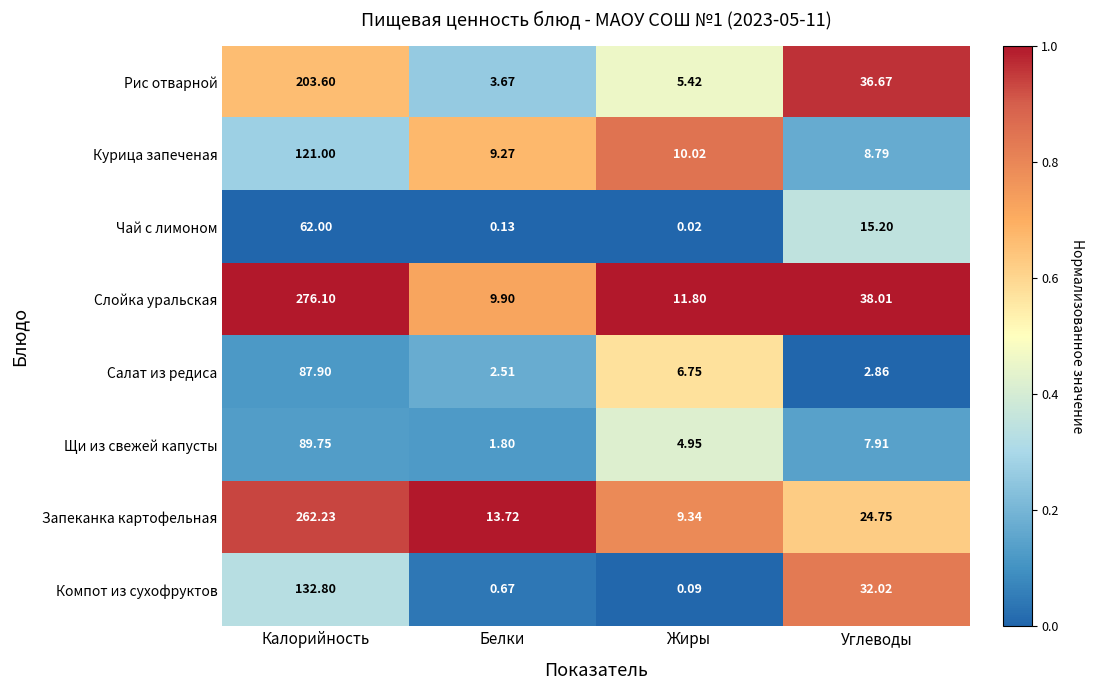

Between Калорийность and Белки, which series saw the biggest shift?

Слойка уральская